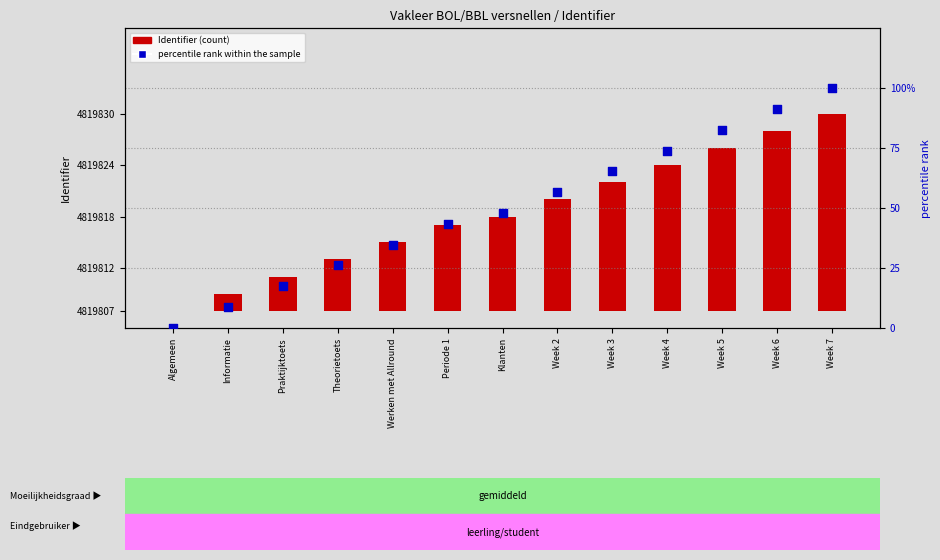

What are all the series names shown in the legend?

Identifier (count), percentile rank within the sample